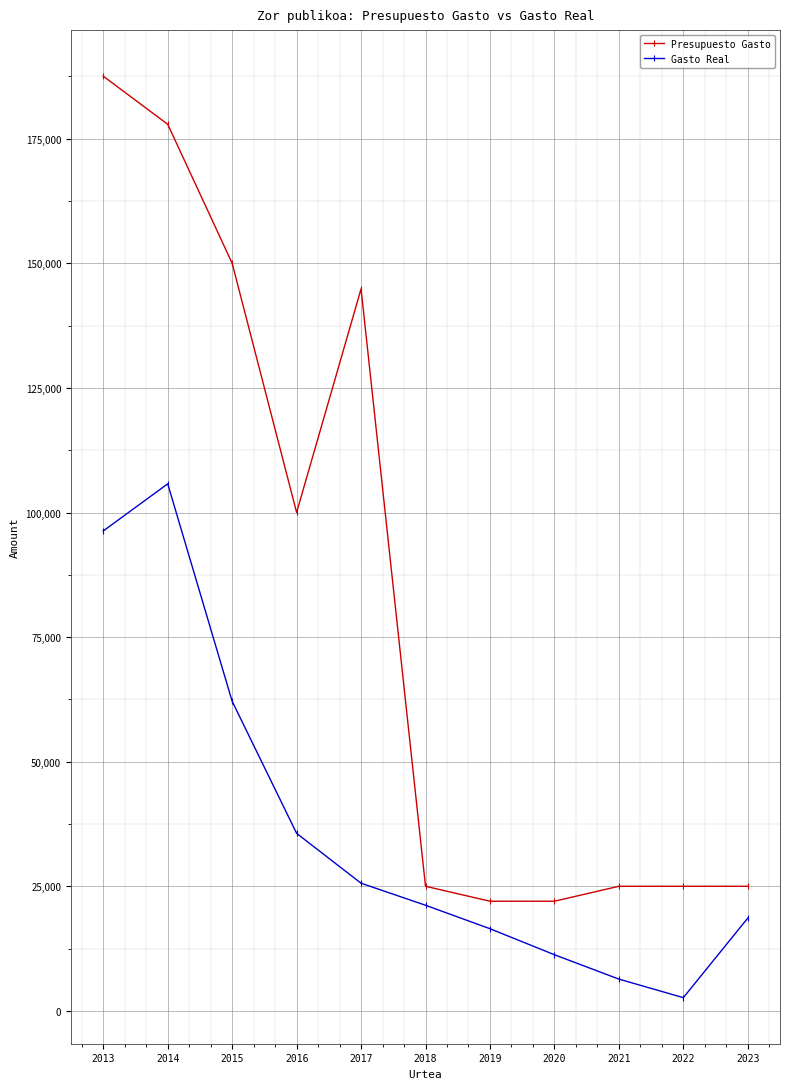

Reading left to right, what are all the values shown in this chart?

Presupuesto Gasto: 187549.0	177899.1	150006.8	100006.8	144869.3	25000.0	22000.0	22000.0	25000.0	25000.0	25000.0
Gasto Real: 96298.0	105752.0	62115.1	35622.3	25612.9	21196.3	16483.3	11264.4	6374.7	2652.5	18613.2